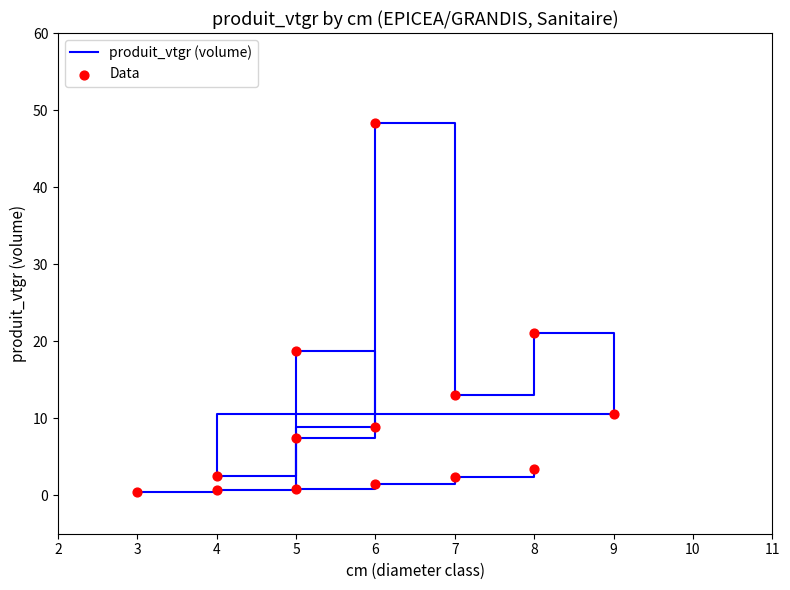

Is the value of Data at 8 greater than the value of produit_vtgr (volume) at 5?

Yes